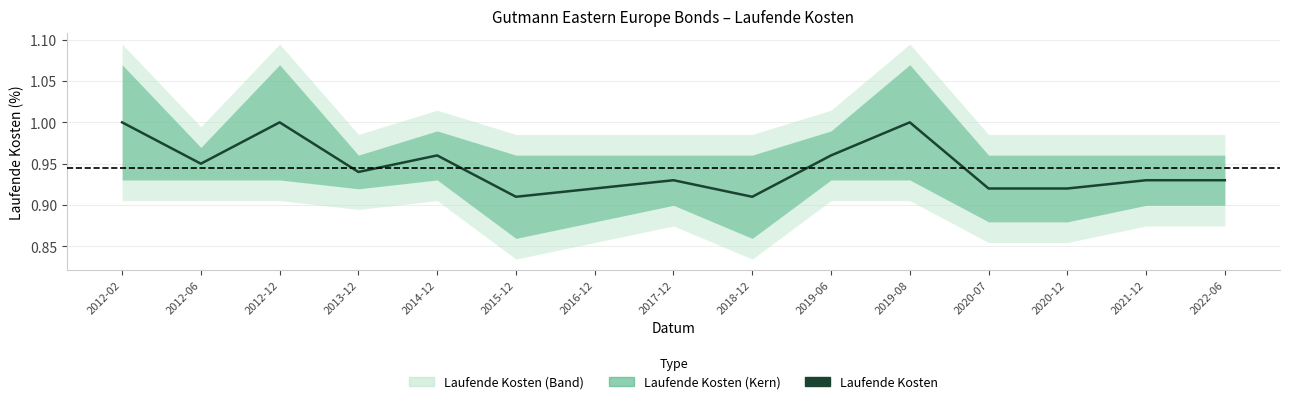

Reading left to right, list all the values displayed in this chart.

2012-02=1.0	2012-06=0.9	2012-12=1.0	2013-12=0.9	2014-12=1.0	2015-12=0.9	2016-12=0.9	2017-12=0.9	2018-12=0.9	2019-06=1.0	2019-08=1.0	2020-07=0.9	2020-12=0.9	2021-12=0.9	2022-06=0.9